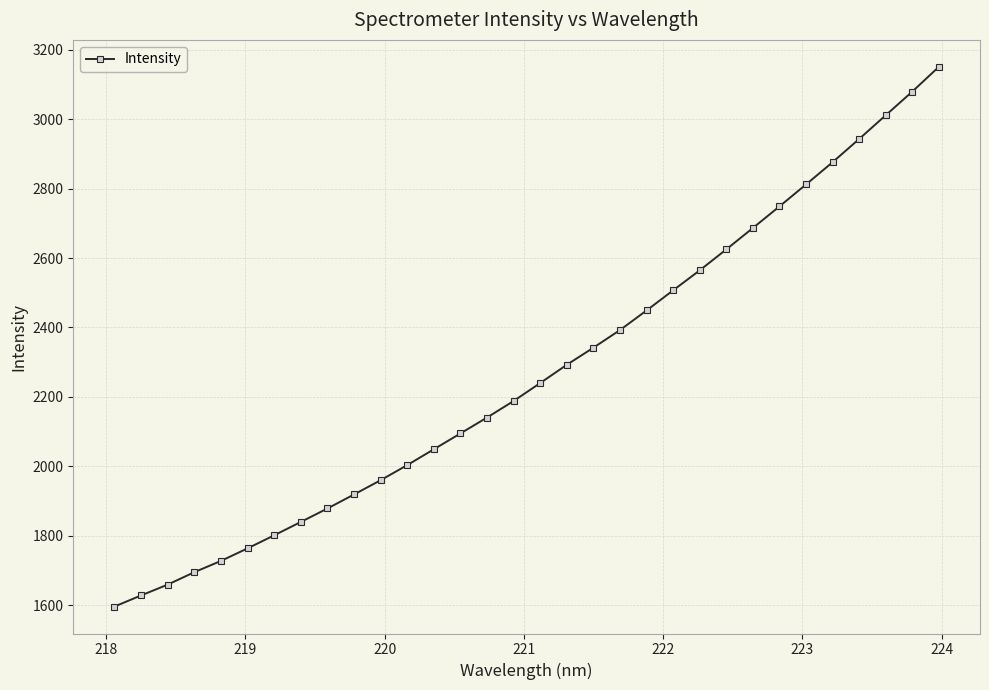

What is the average value?

2270.7